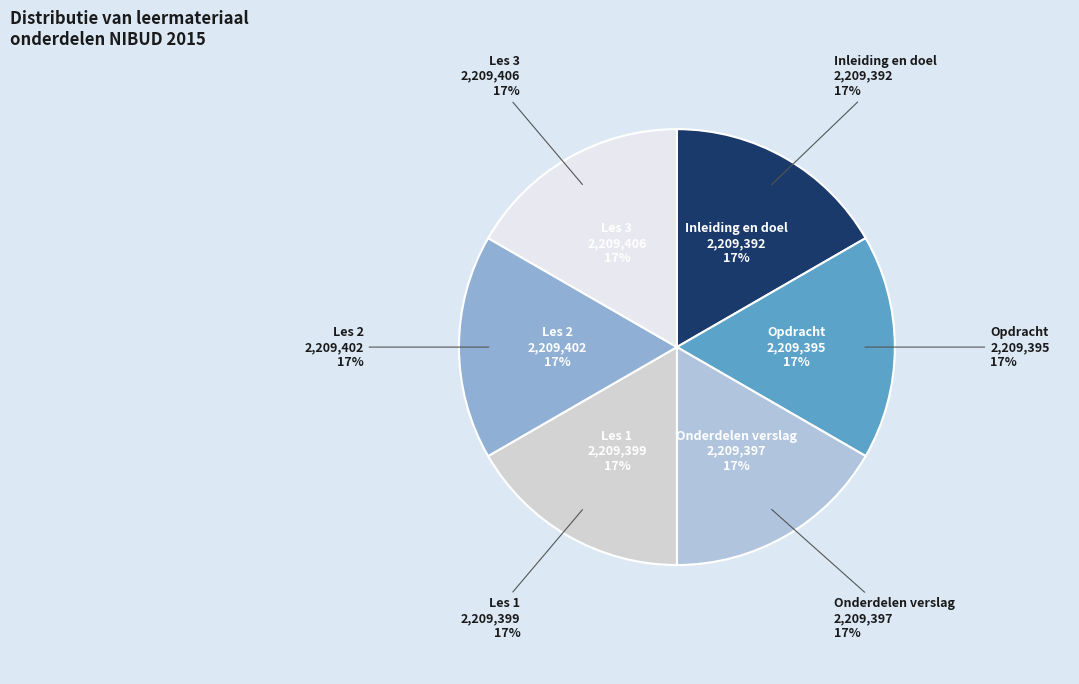

Does any single category account for the majority?

No